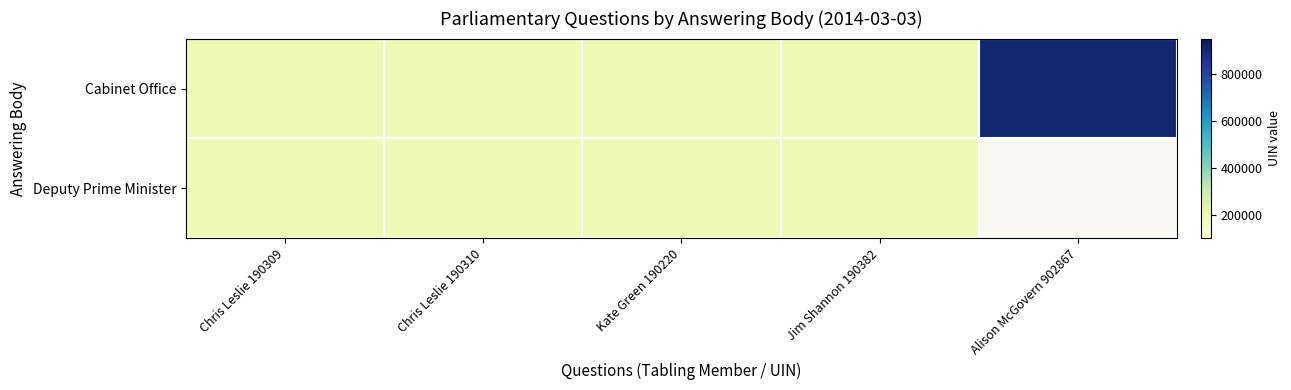

What is the highest value of the Deputy Prime Minister series?

190283.0